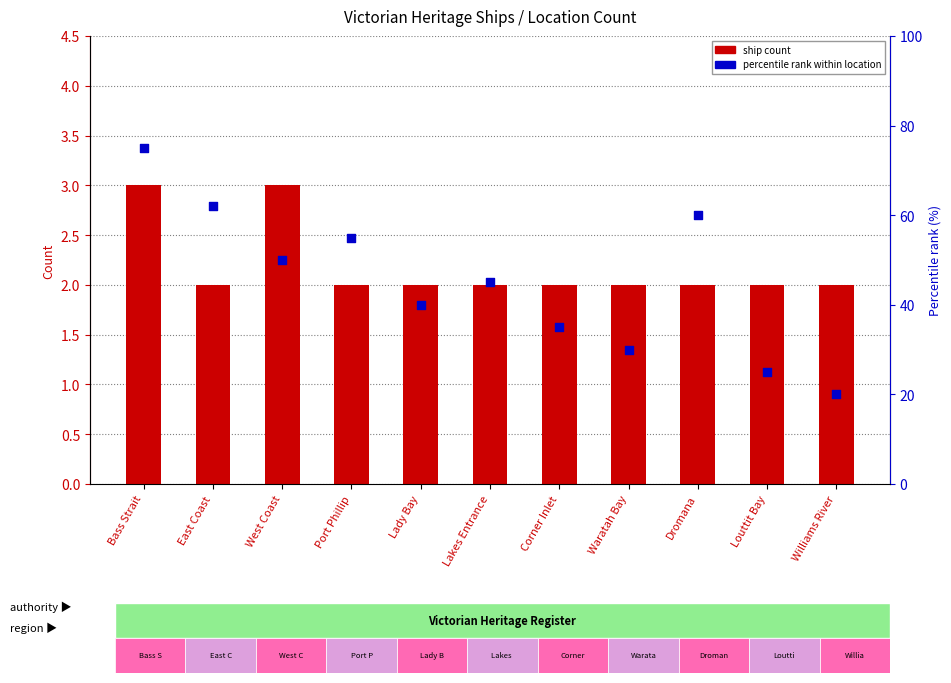

Which series has the largest total across all categories?

percentile rank within location